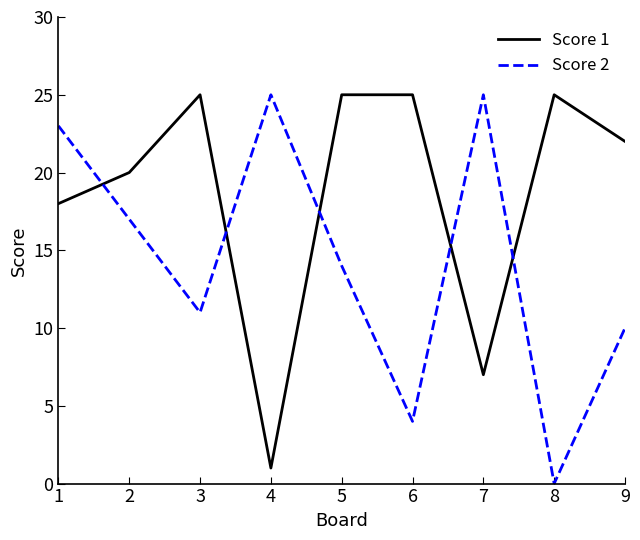

What are all the series names shown in the legend?

Score 1, Score 2